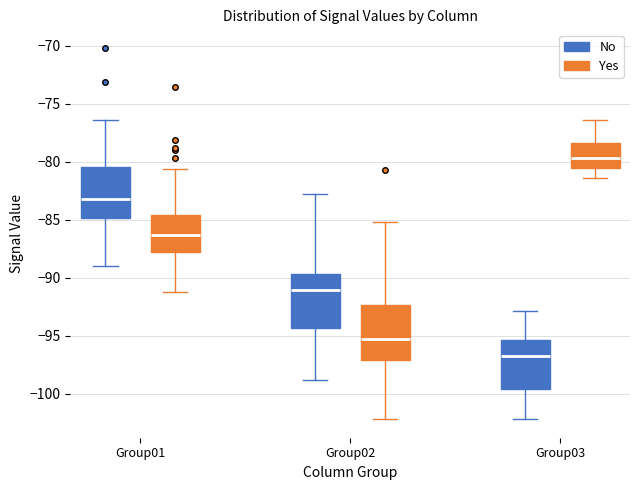

Where does the median line of the box for Group01 (Yes) sit on the y-axis? The values are not printed on the chart, so give them approximately, as read against the axis.

-86.5